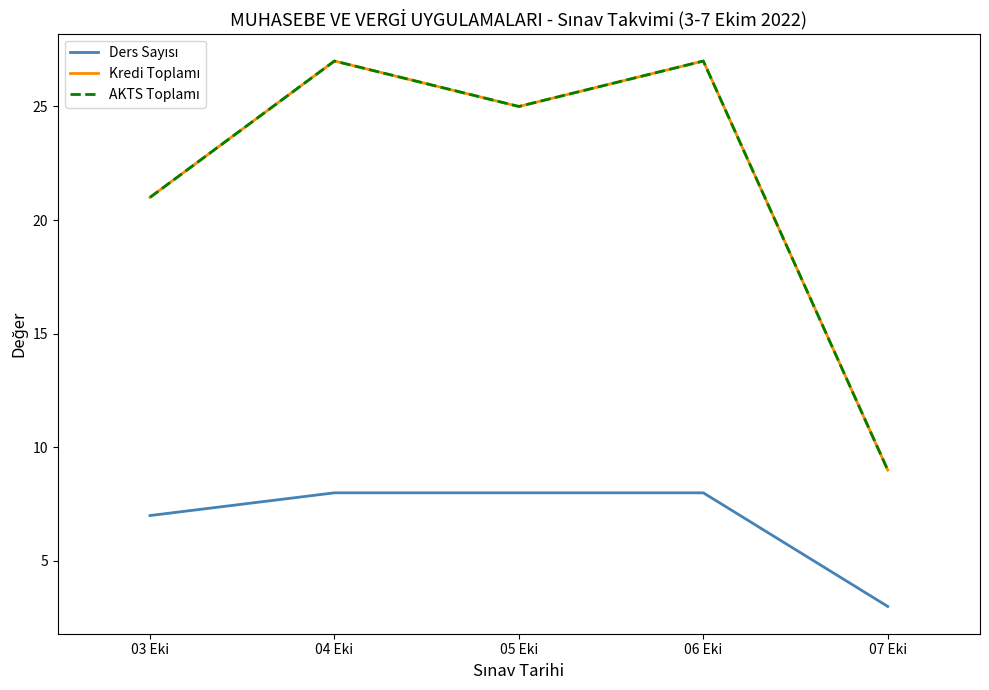

True or false: AKTS Toplamı and Ders Sayısı cross at least once.

False